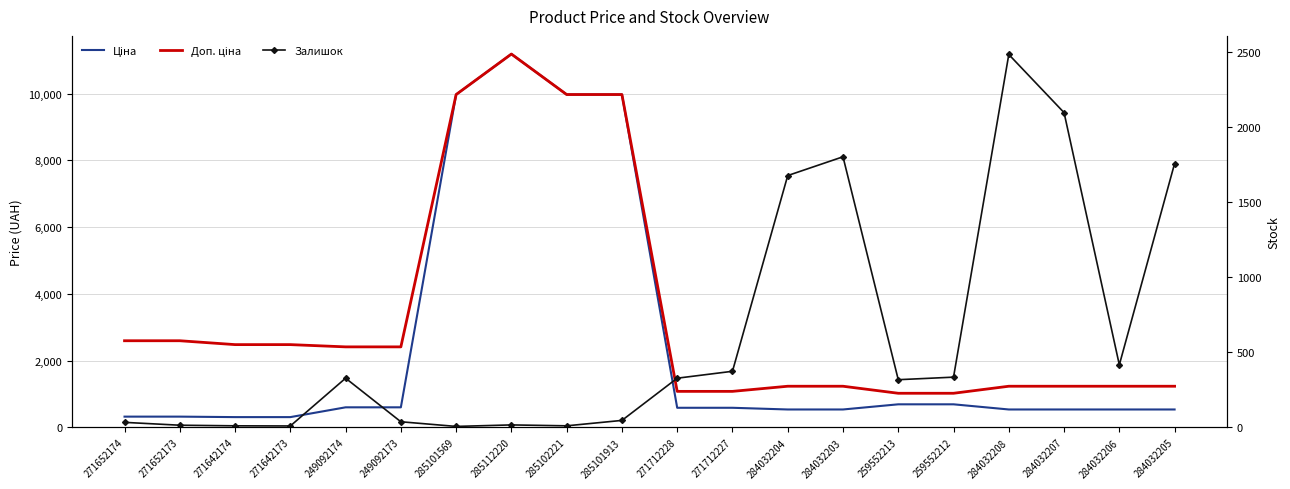

What is the label of the 6th point from the right?

259552213